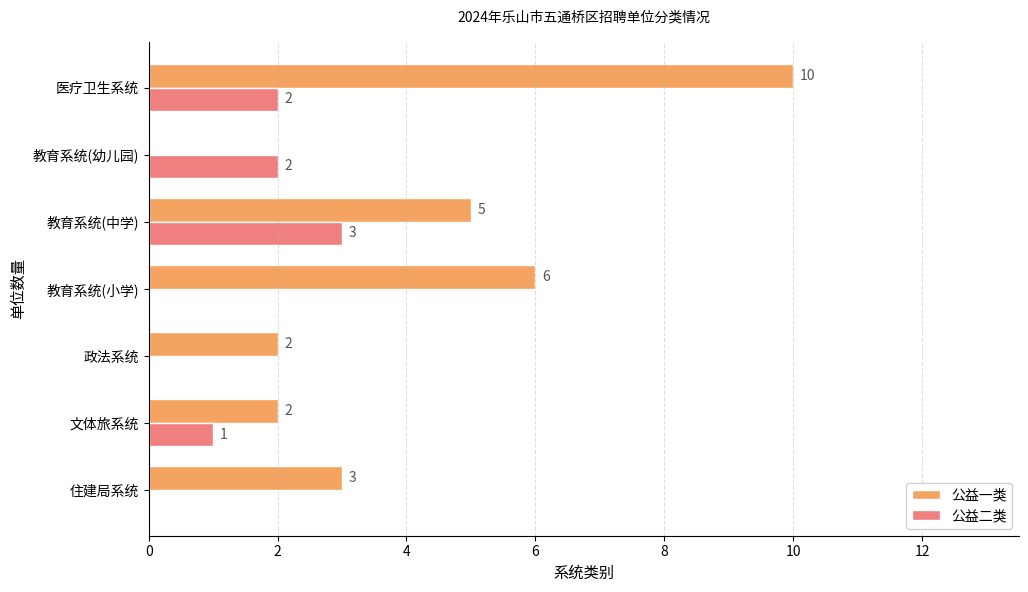

What is the sum of all 公益一类 values?

28